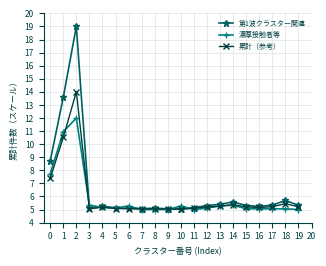

Which series has the widest spread of values?

第1波クラスター関連